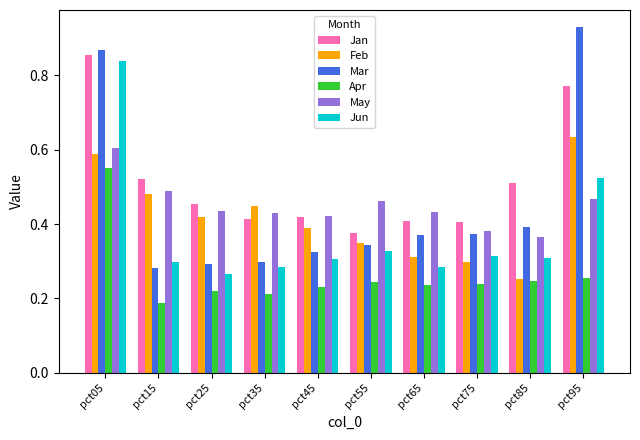

What is the sum of the Jan values at pct25 and pct95?

1.2